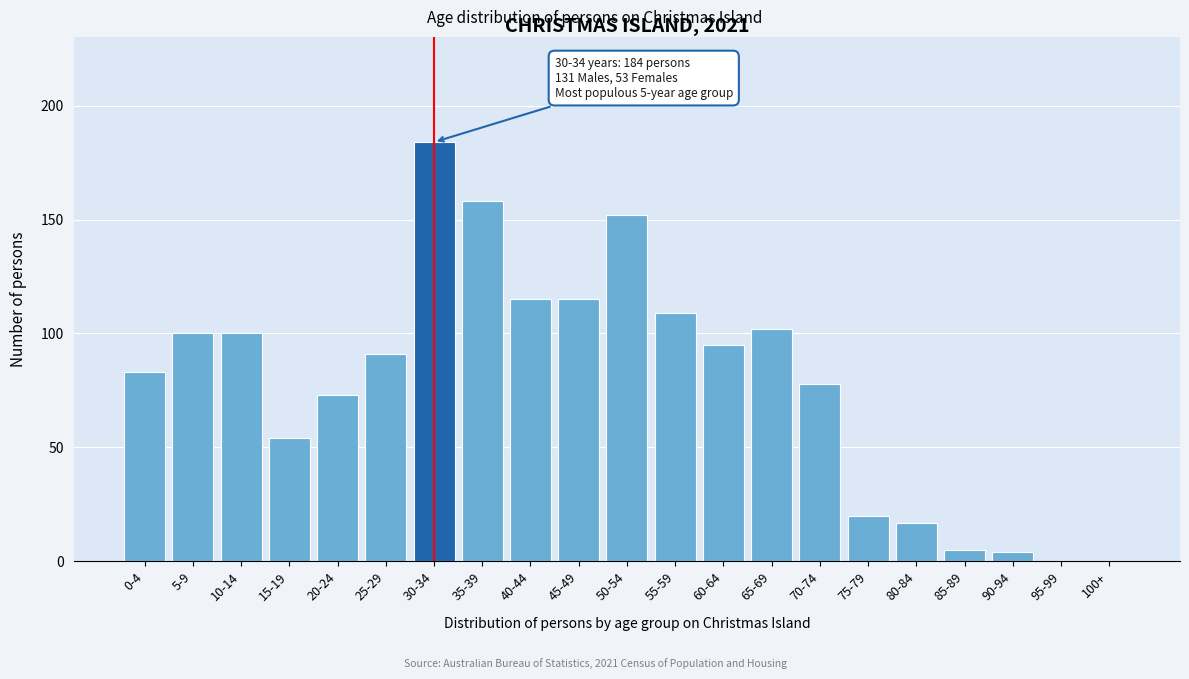

Reading left to right, transcribe all the data shown in this chart.

0-4=83	5-9=100	10-14=100	15-19=54	20-24=73	25-29=91	30-34=184	35-39=158	40-44=115	45-49=115	50-54=152	55-59=109	60-64=95	65-69=102	70-74=78	75-79=20	80-84=17	85-89=5	90-94=4	95-99=0	100+=0